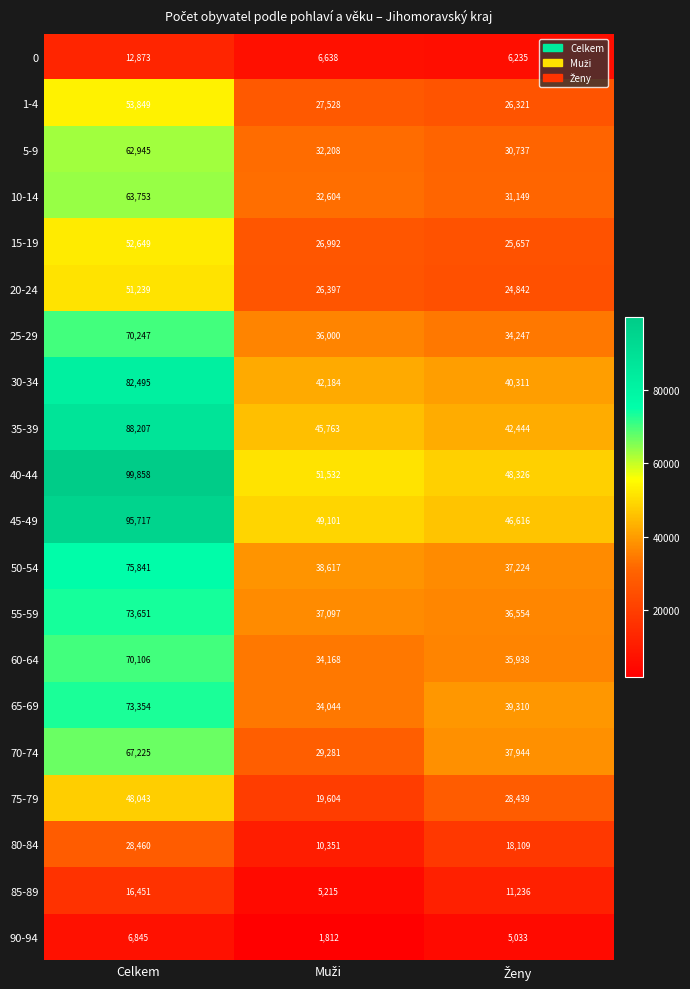

How many distinct data groups are displayed?

20